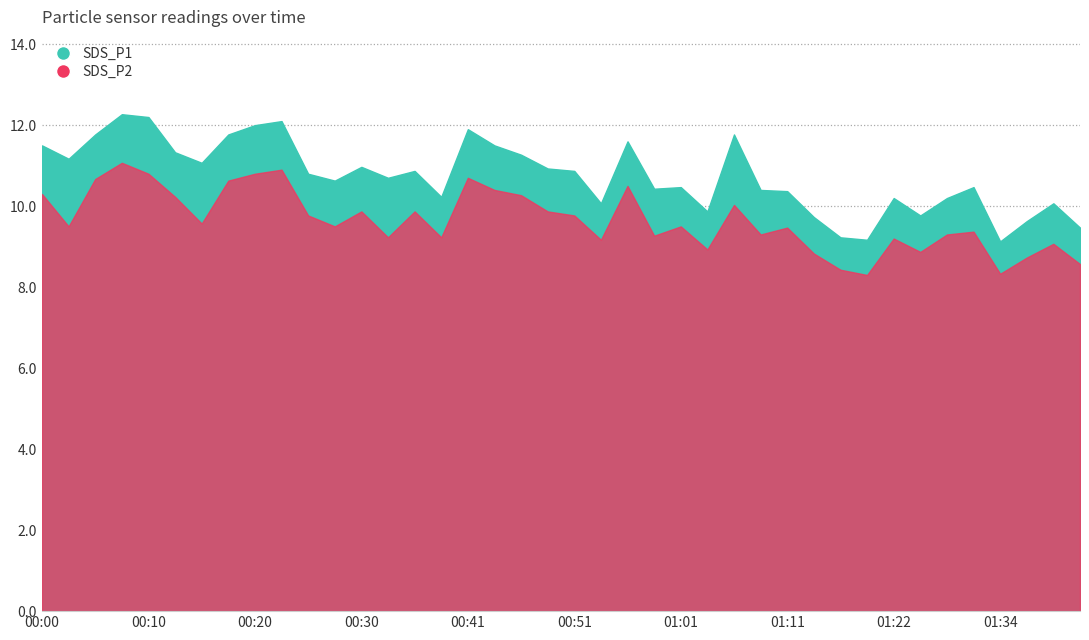

How many data points in SDS_P2 are less than 9?

8